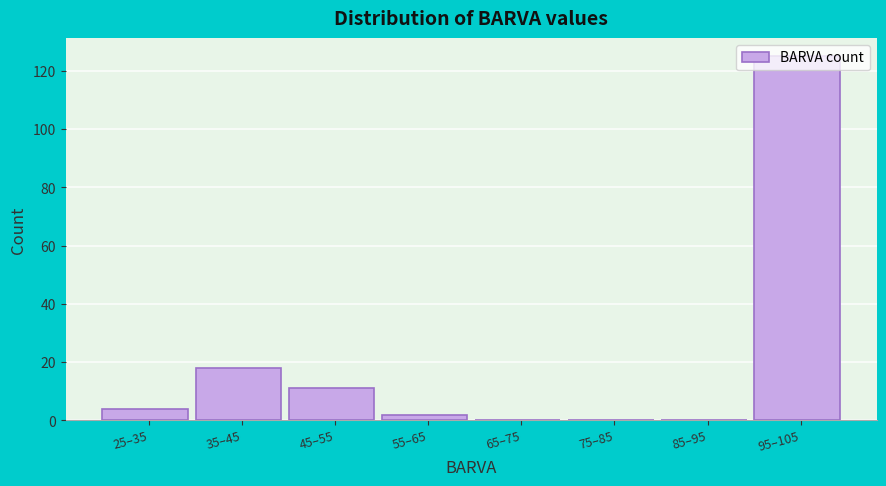

Where is the data nearest to the value 62?

35–45